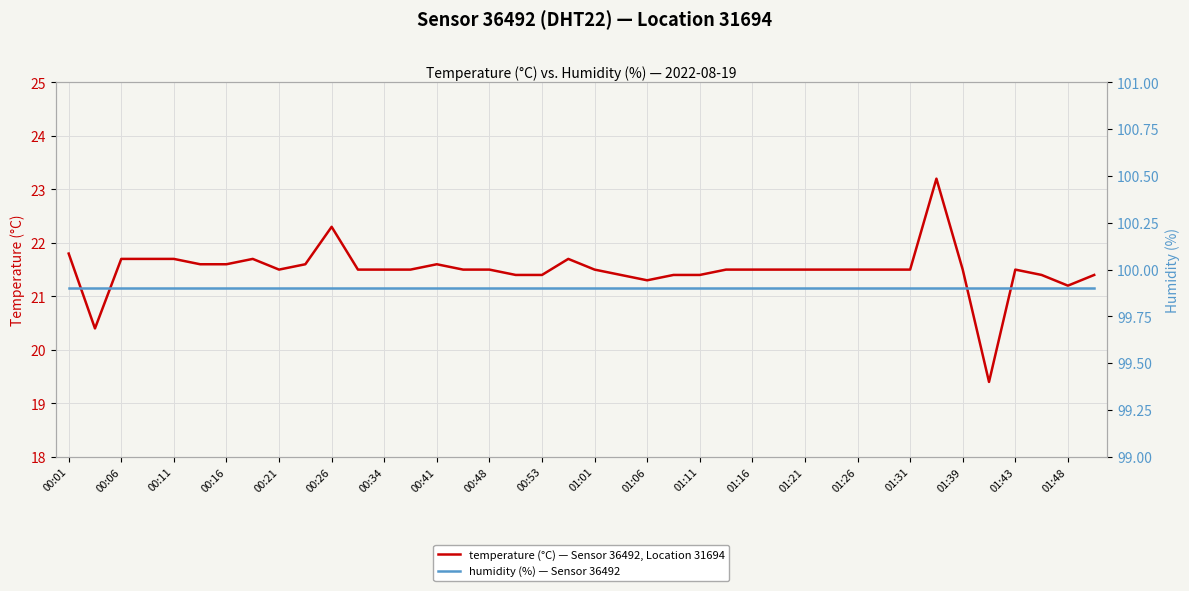

Which label corresponds to the largest value in the chart?

00:01